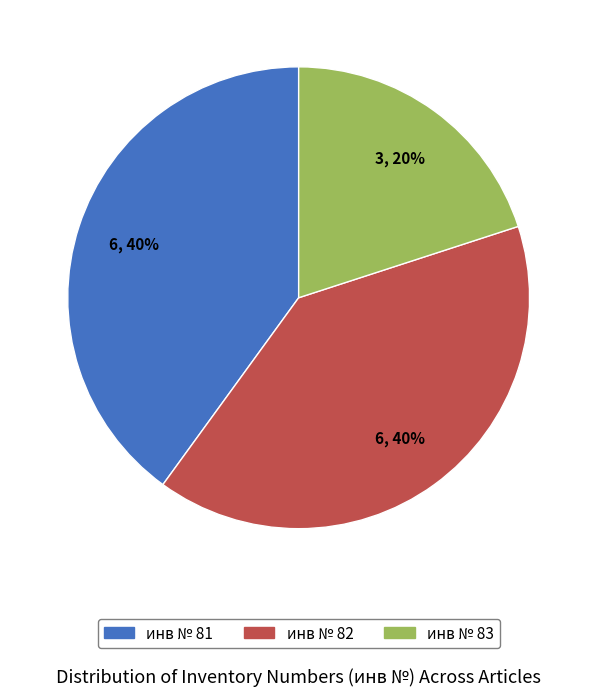

Count the number of slices in the pie.

3